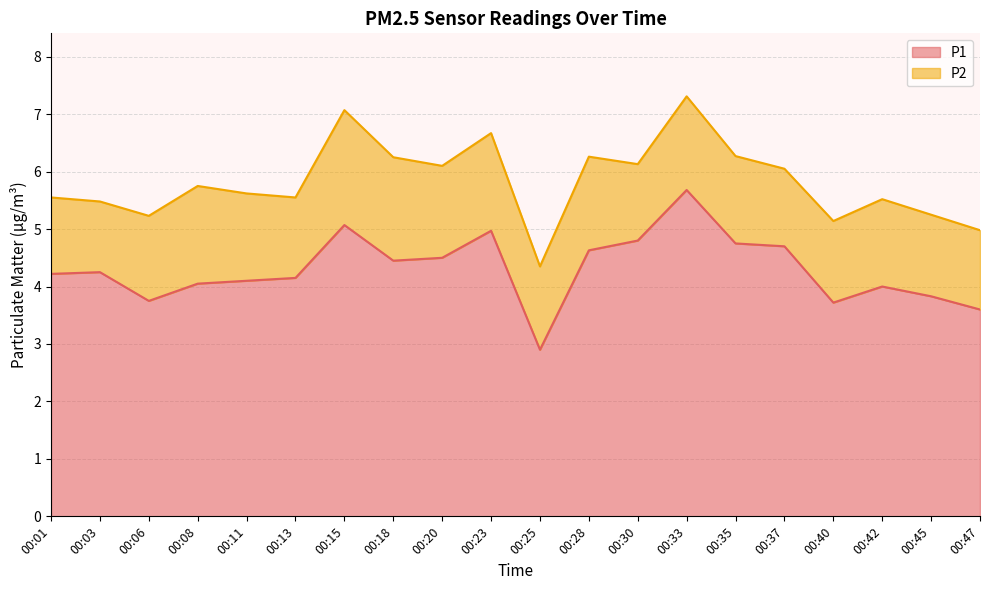

Does the chart have visible grid lines?

Yes